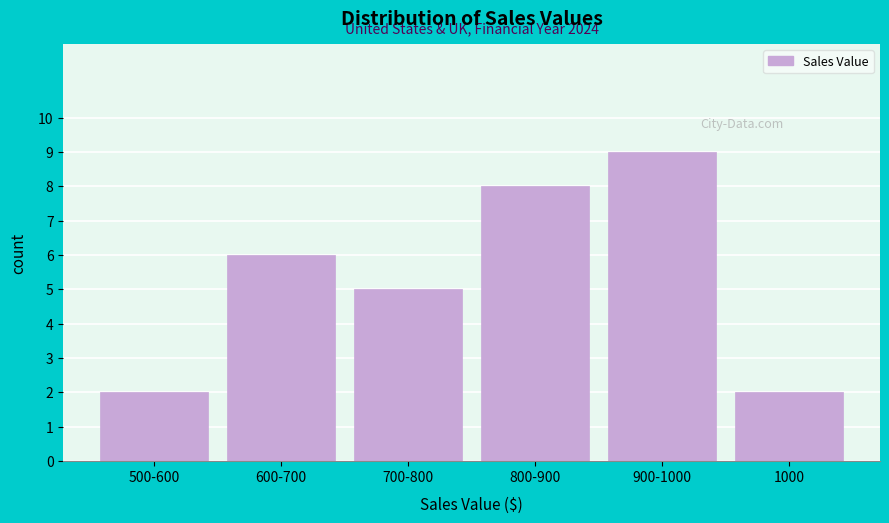

Reading right to left, extract all data points from this chart.

1000=2	900-1000=9	800-900=8	700-800=5	600-700=6	500-600=2